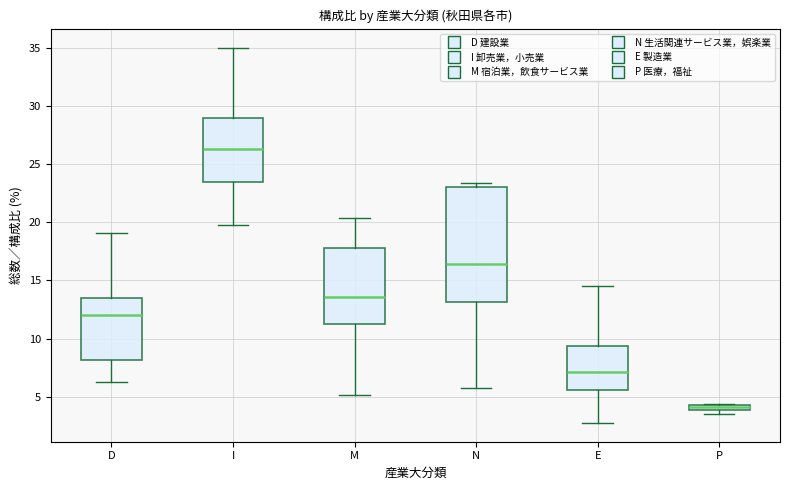

Comparing the boxes themselves (not the whiskers), which one is the tallest?

N